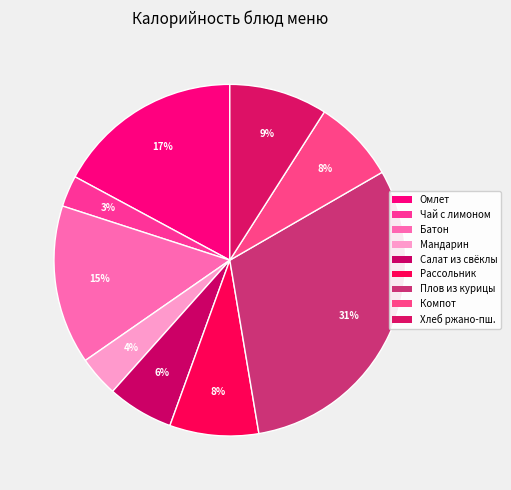

Rank the categories by value from lowest to highest.

ЧАЙ С ЛИМОНОМ И САХАРОМ, МАНДАРИН, САЛАТ ИЗ СВЕКЛЫ ОТВАРНОЙ, КОМПОТ ИЗ СМЕСИ СУХОФРУКТОВ, РАССОЛЬНИК ЛЕНИНГРАДСКИЙ СО СМЕТАНОЙ, ХЛЕБ РЖАНО-ПШЕНИЧНЫЙ, БАТОН ПШЕНИЧНЫЙ, ОМЛЕТ НАТУРАЛЬНЫЙ ЗАПЕЧЕННЫЙ, ПЛОВ ИЗ КУРИЦЫ